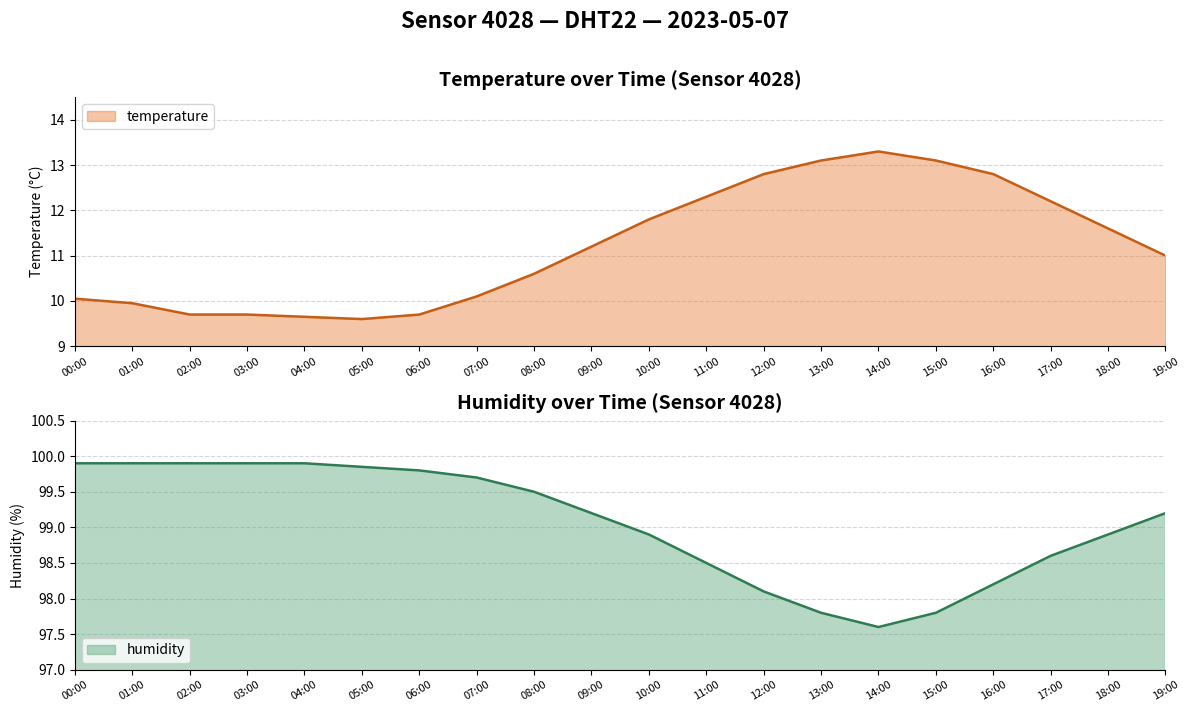

At which label does humidity first exceed 99?

00:00